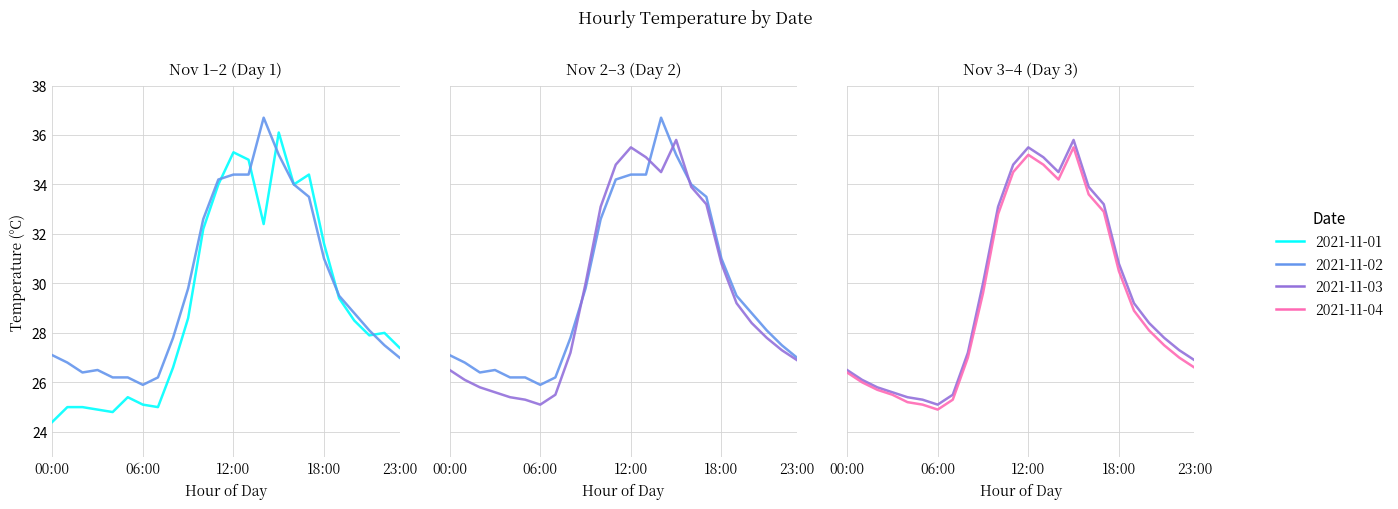

True or false: 2021-11-04 and 2021-11-03 intersect in this chart.

False